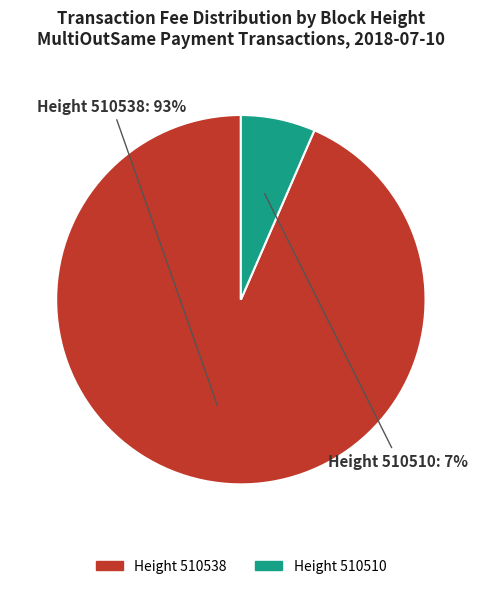

True or false: Height 510510 accounts for 7% of the total.

True